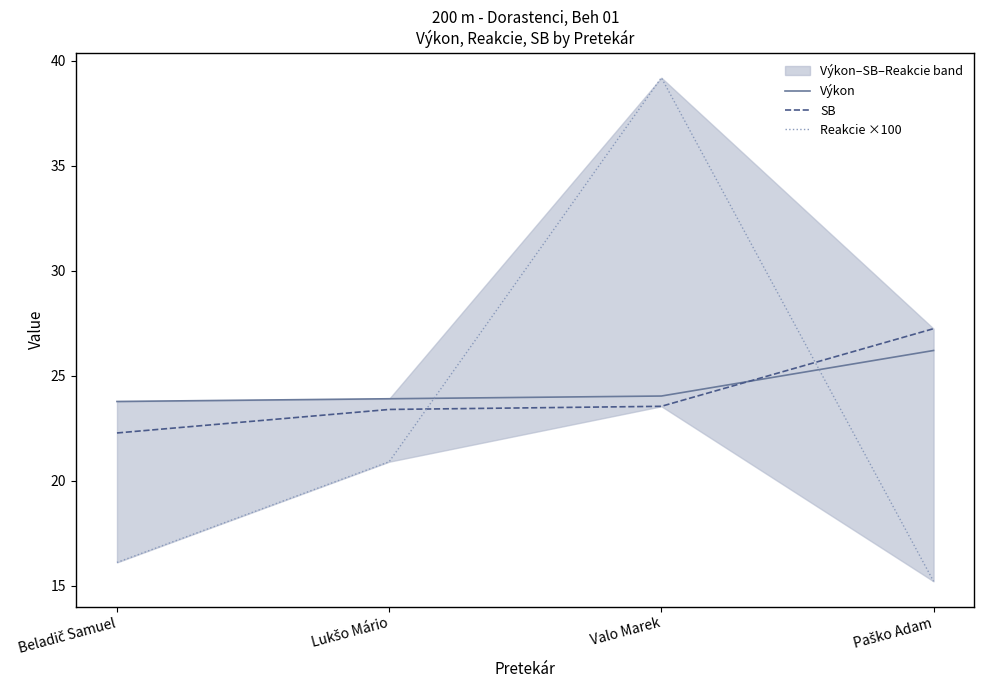

Which series has the widest spread of values?

Reakcie ×100